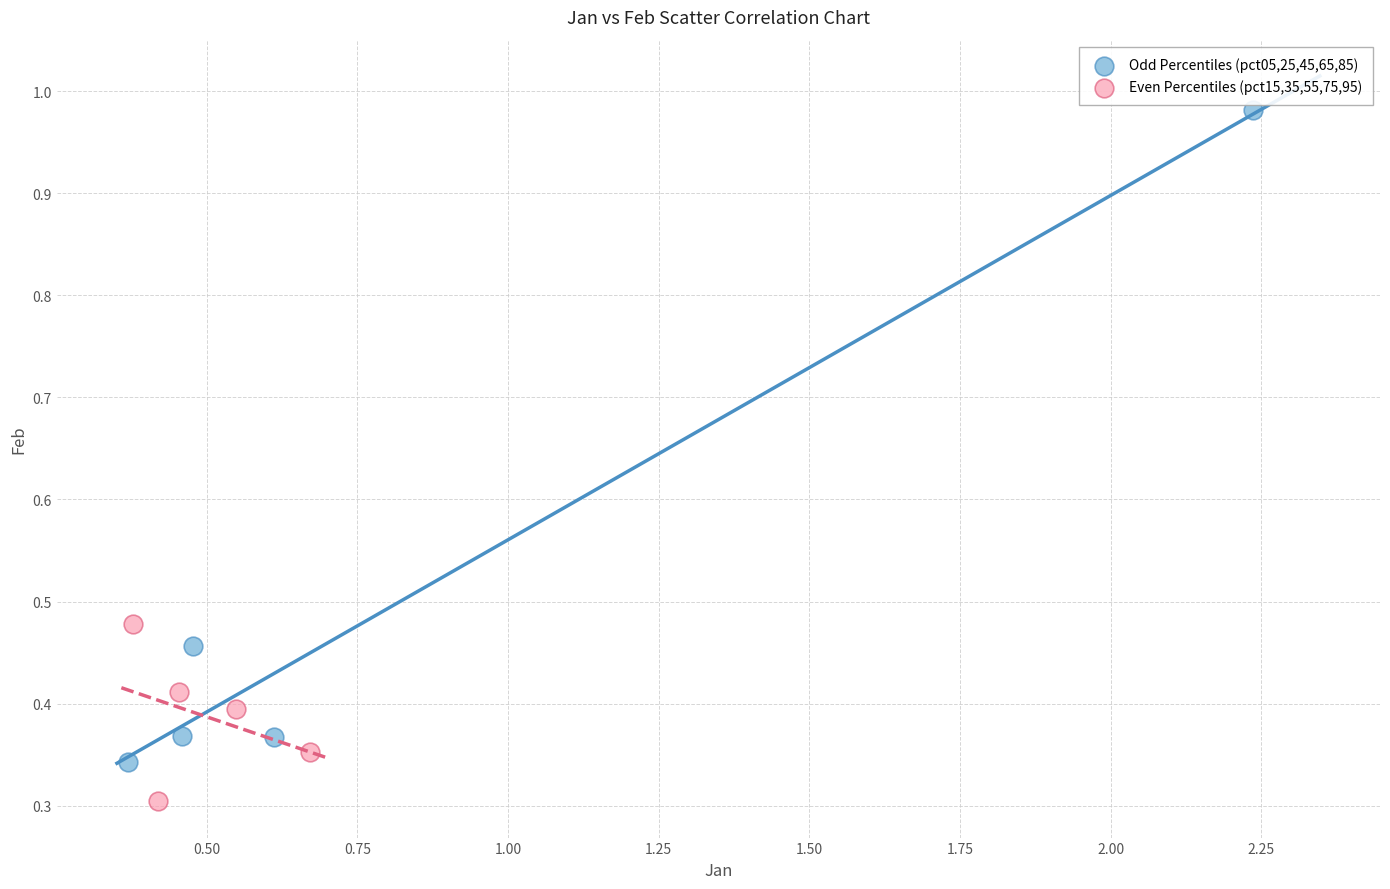

Which series contains the highest Y value?

Odd Percentiles (pct05,25,45,65,85)